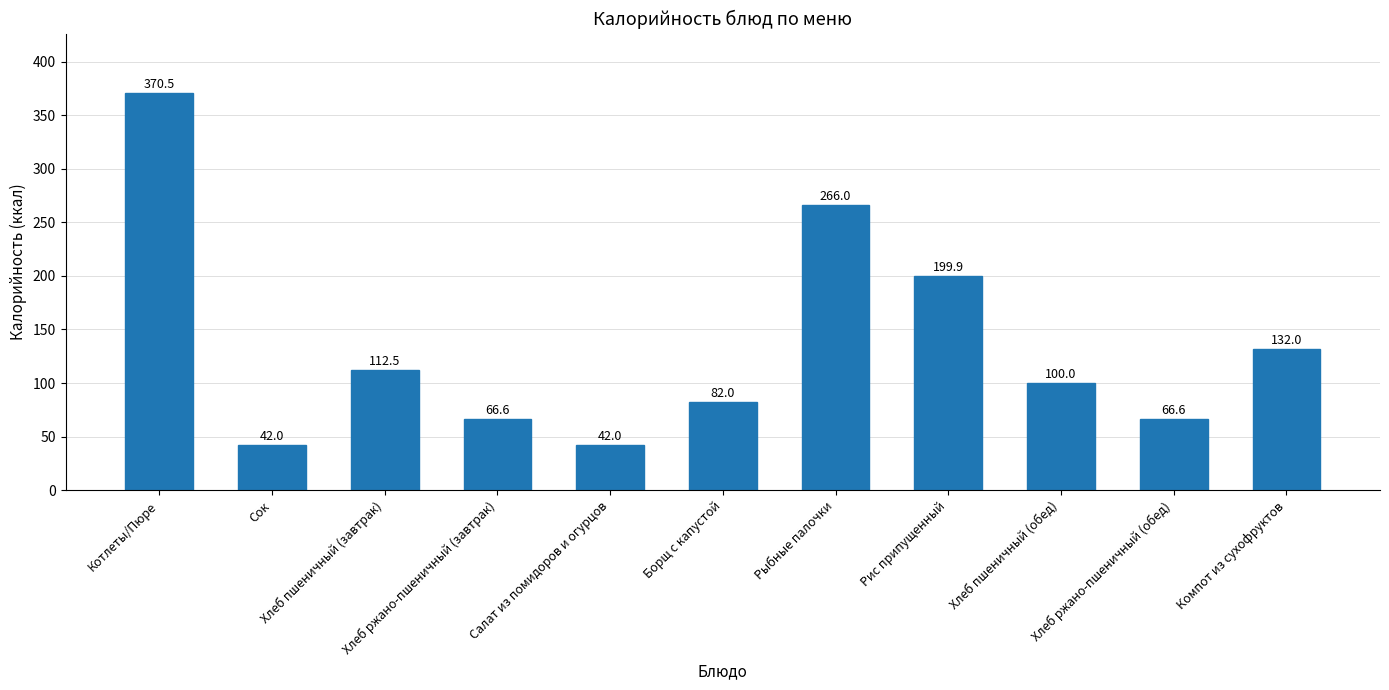

What is the difference between the second highest and second lowest values?

224.0